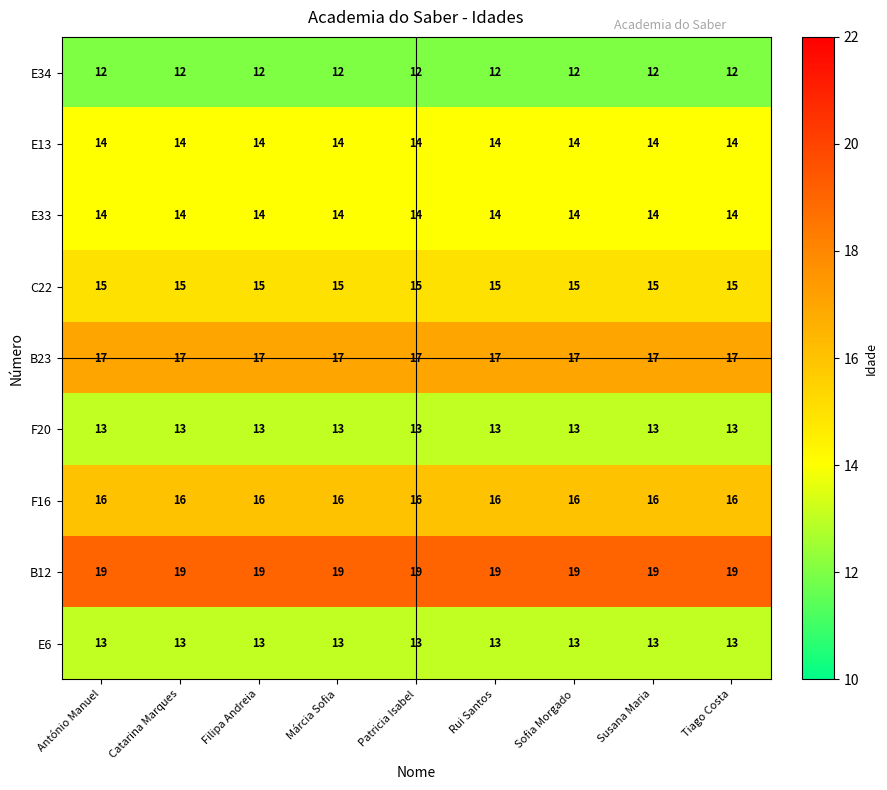

What is the smallest value displayed?

12